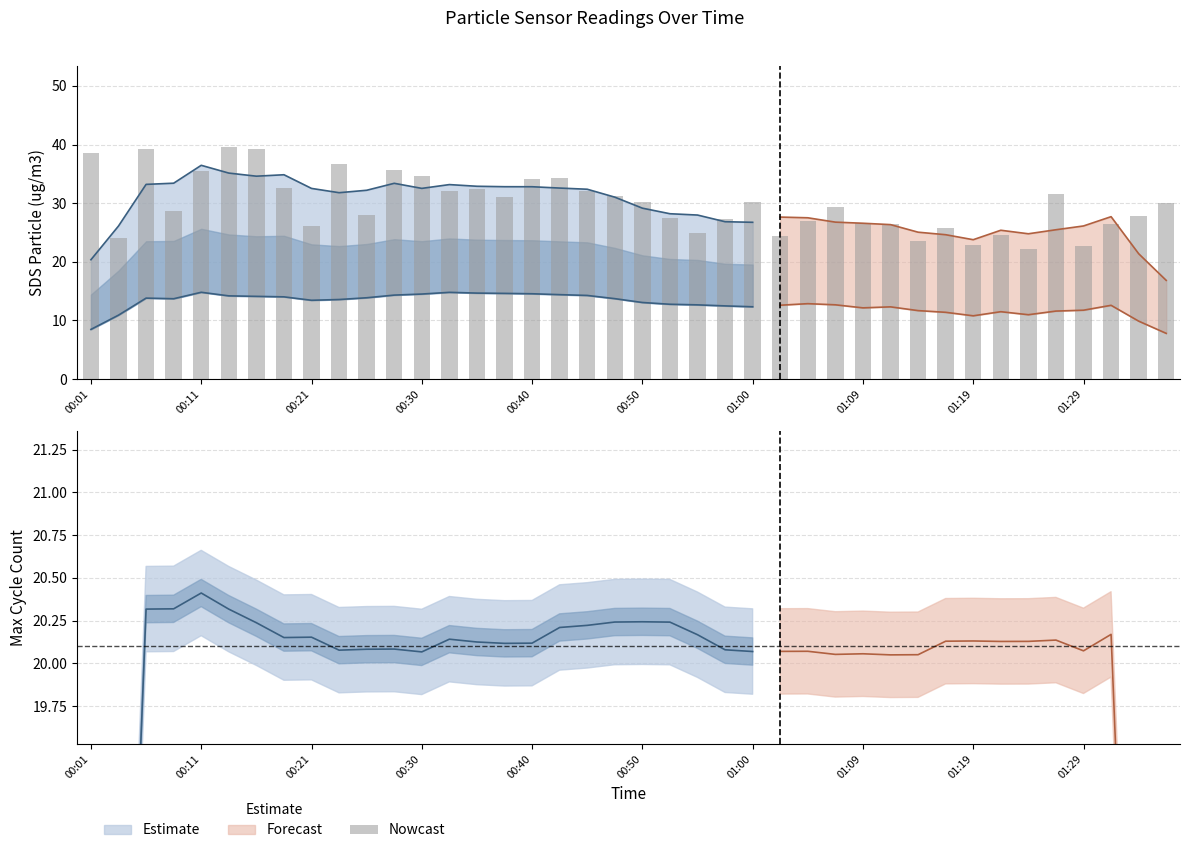

How many values are below 30?

20